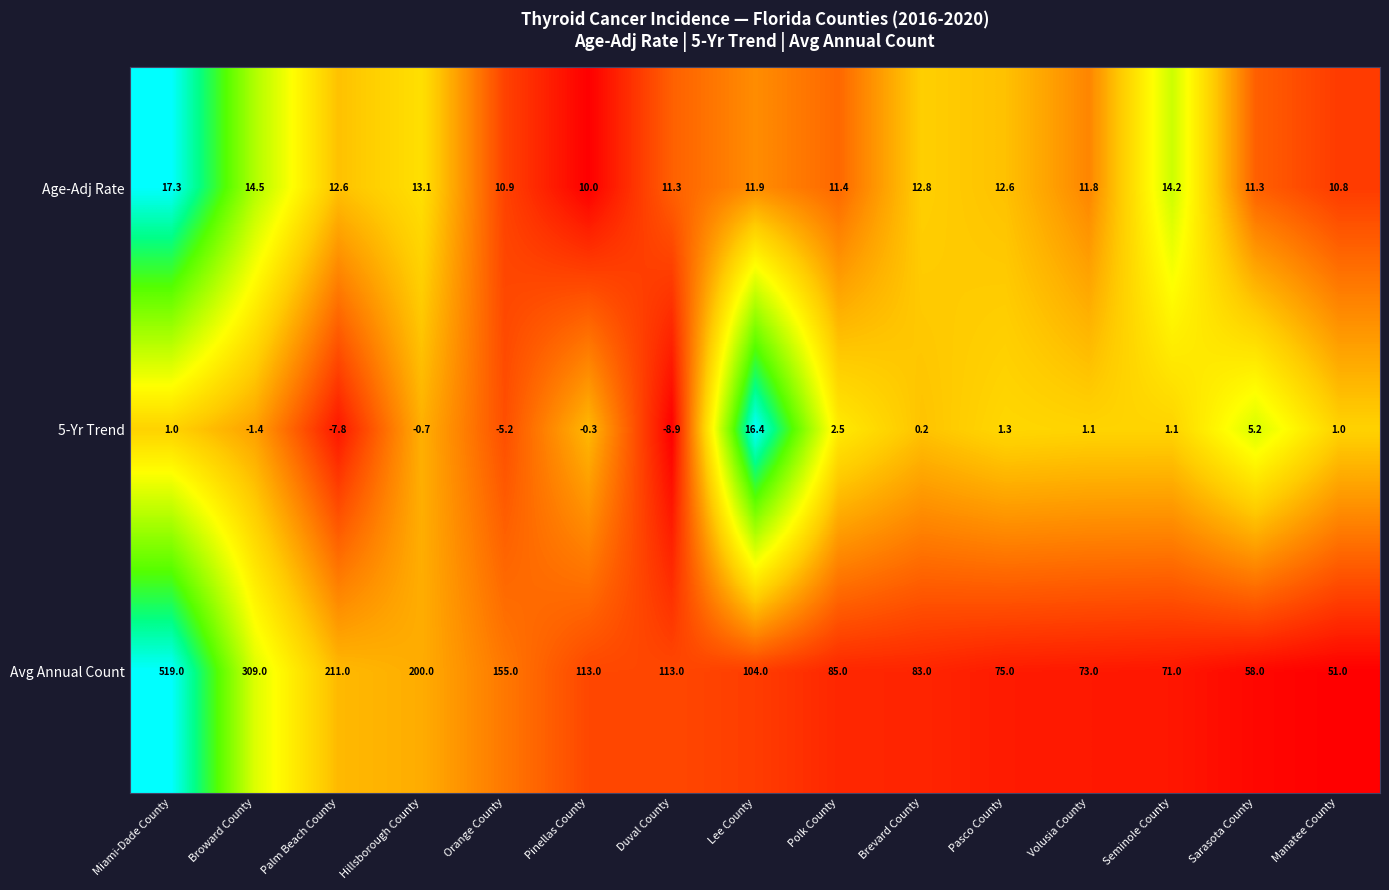

Which series has the largest total across all categories?

Avg Annual Count